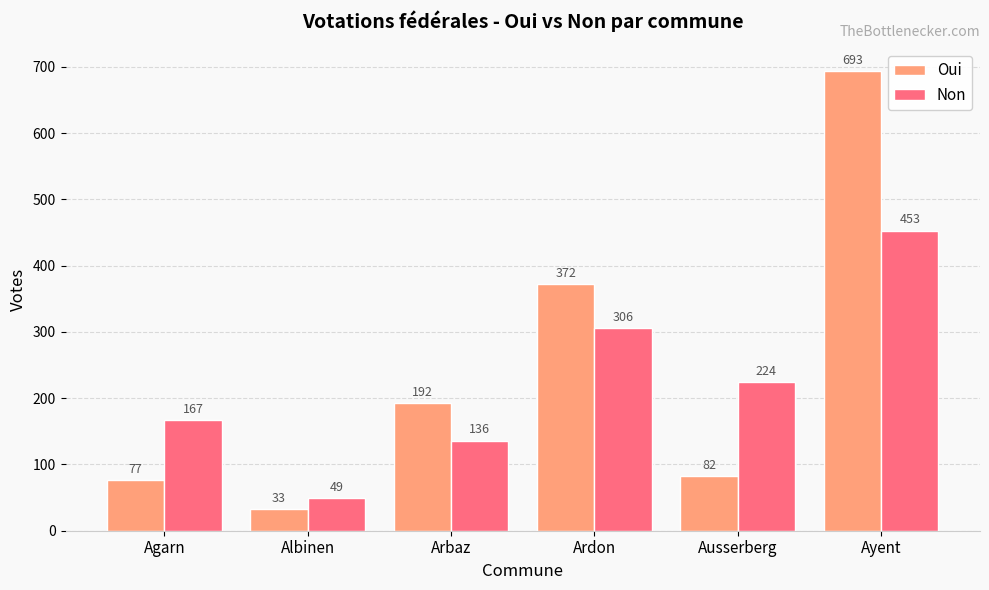

Does the chart contain stacked bars?

No